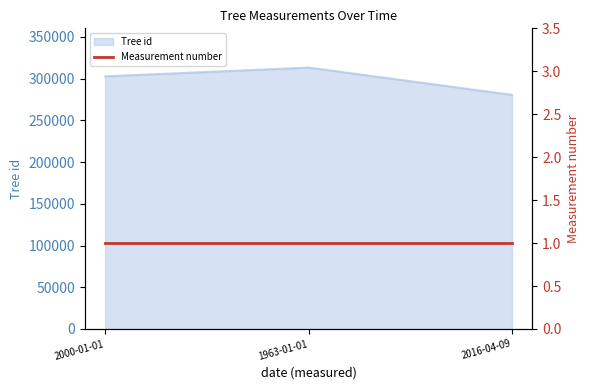

What is the greatest value displayed?

313228